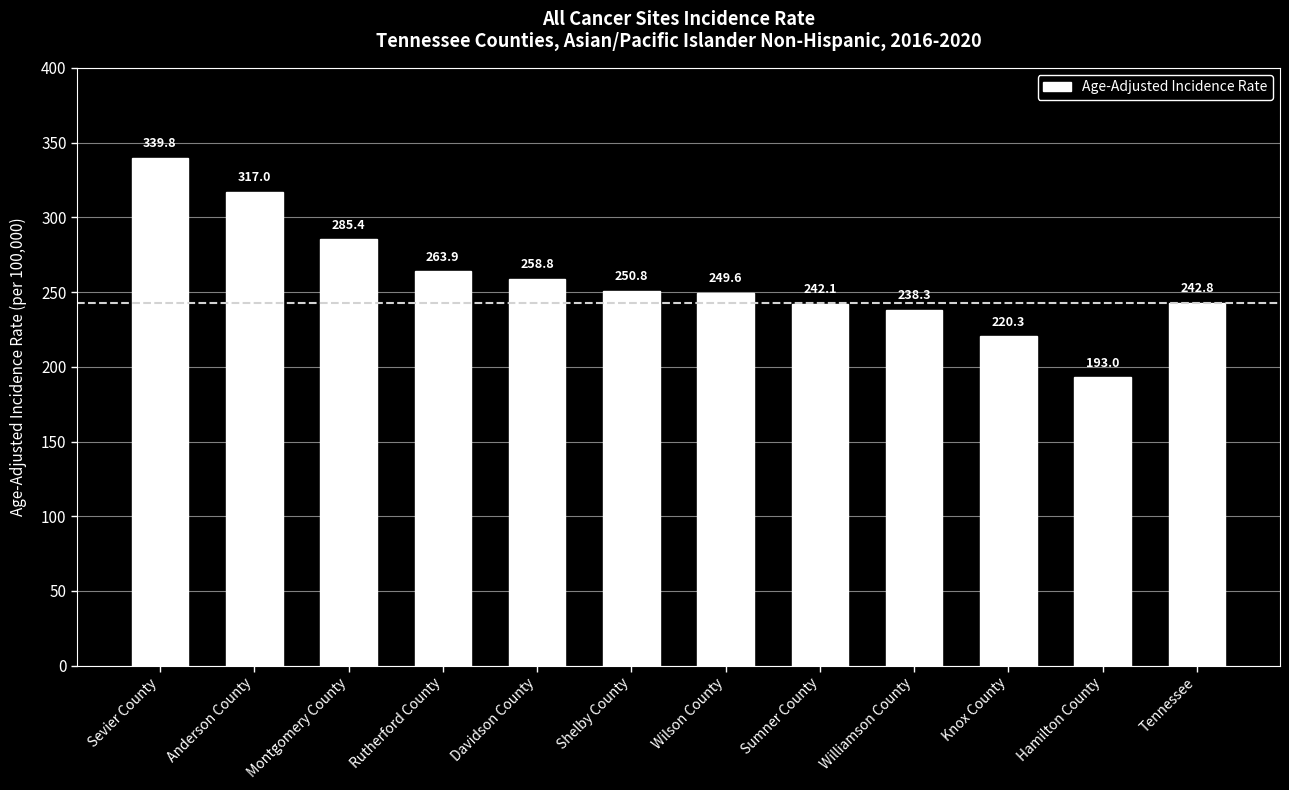

Does the chart contain any negative values?

No